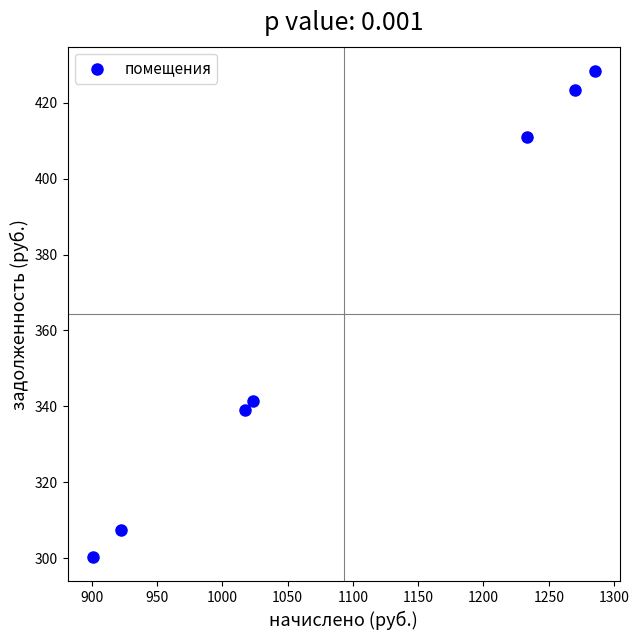

What Y value in the scatter plot is closest to 364?

341.3